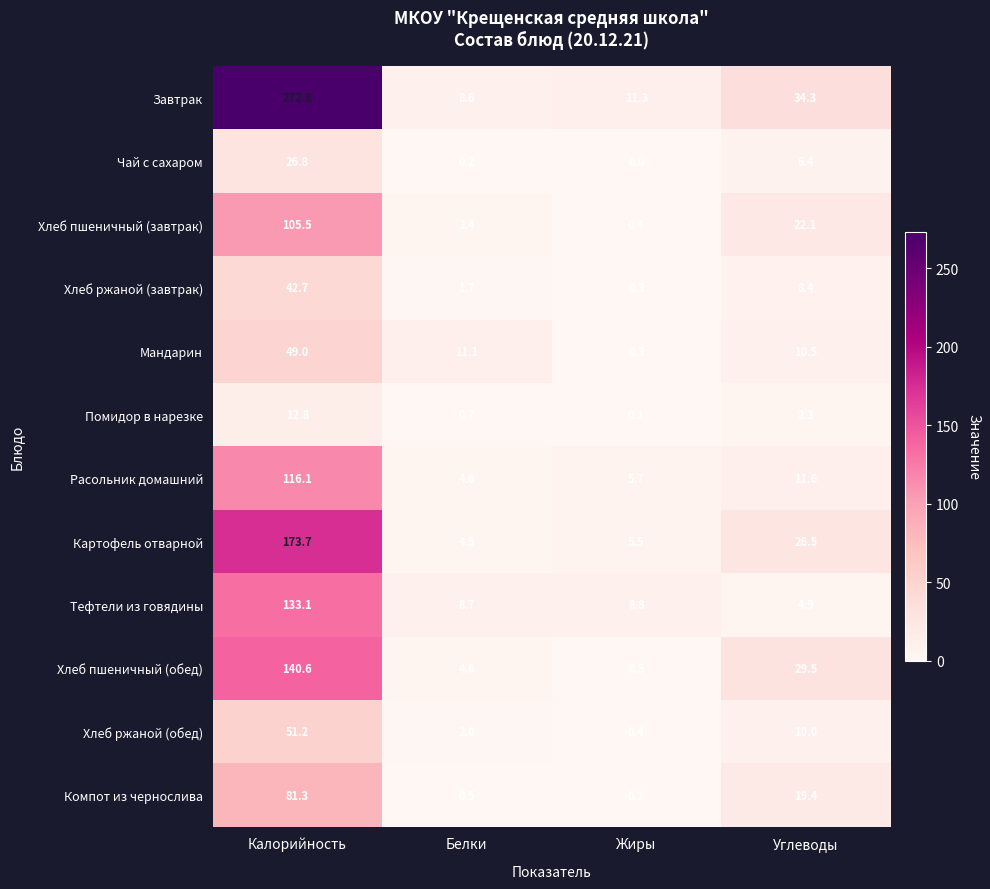

What is the spread (max minus min) of values at Углеводы?

32.0